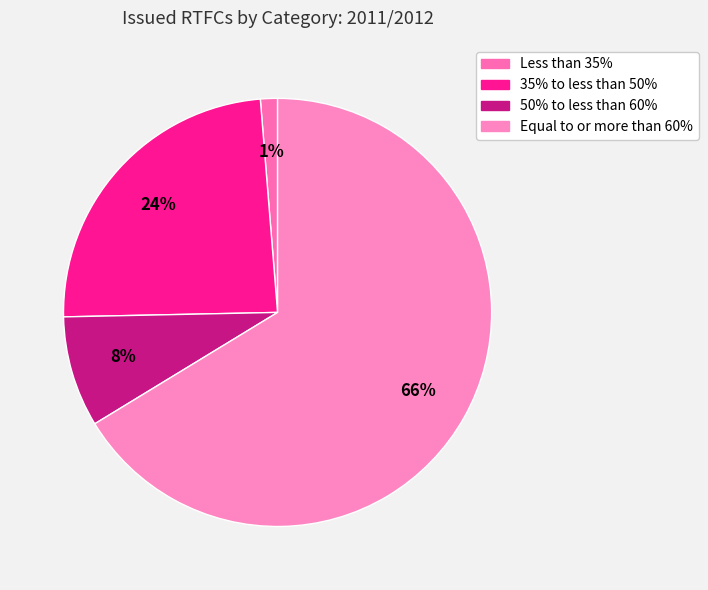

Count the number of slices in the pie.

4